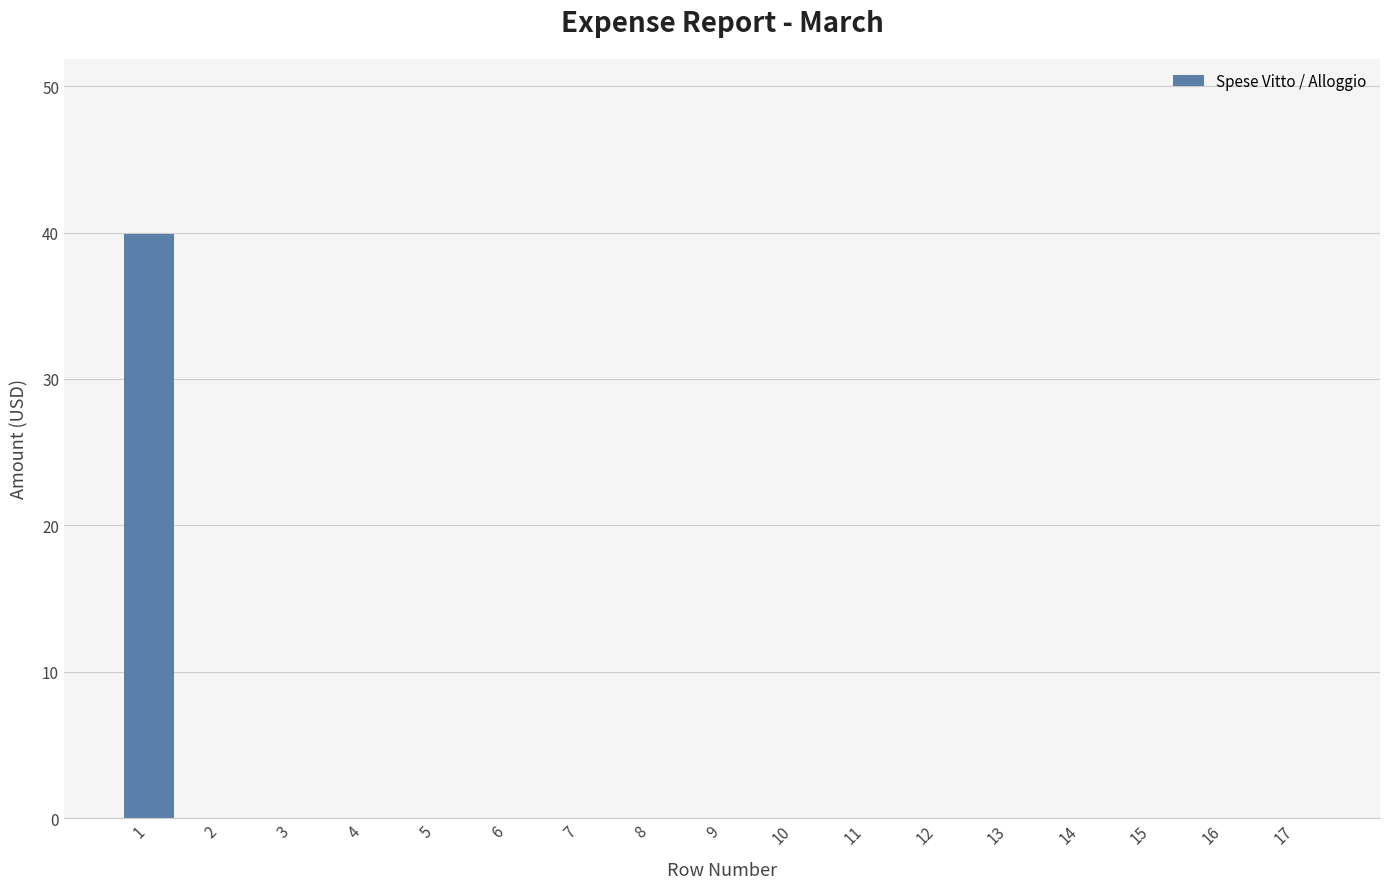

What is the change in value from 1 to 16?

-39.9